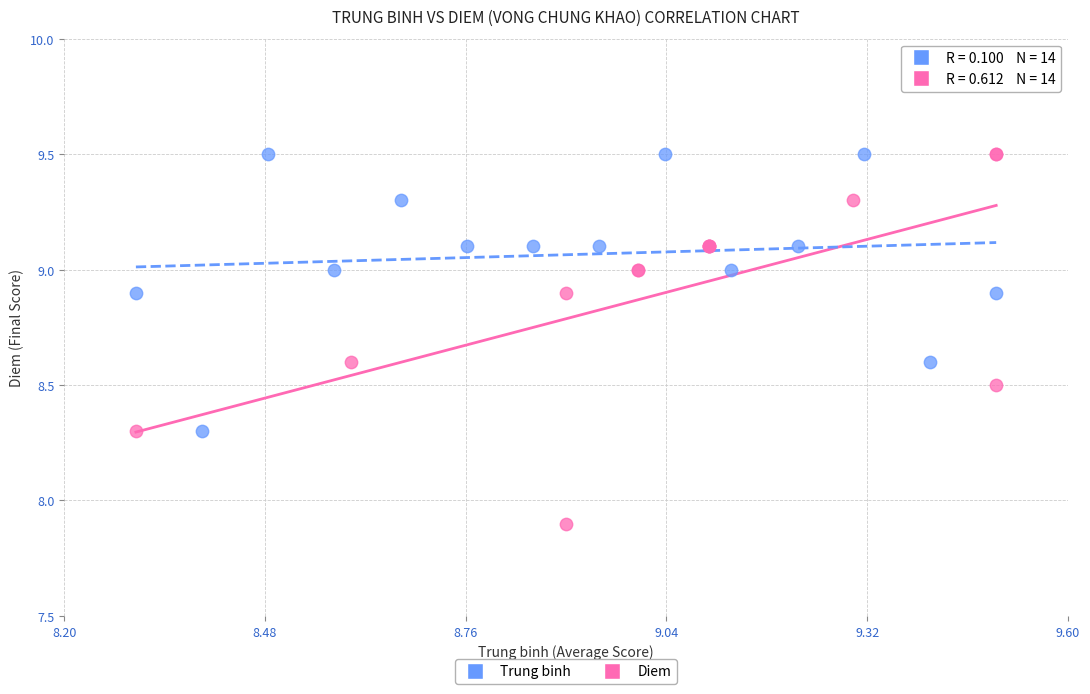

Which series reaches the minimum Y coordinate?

Diem